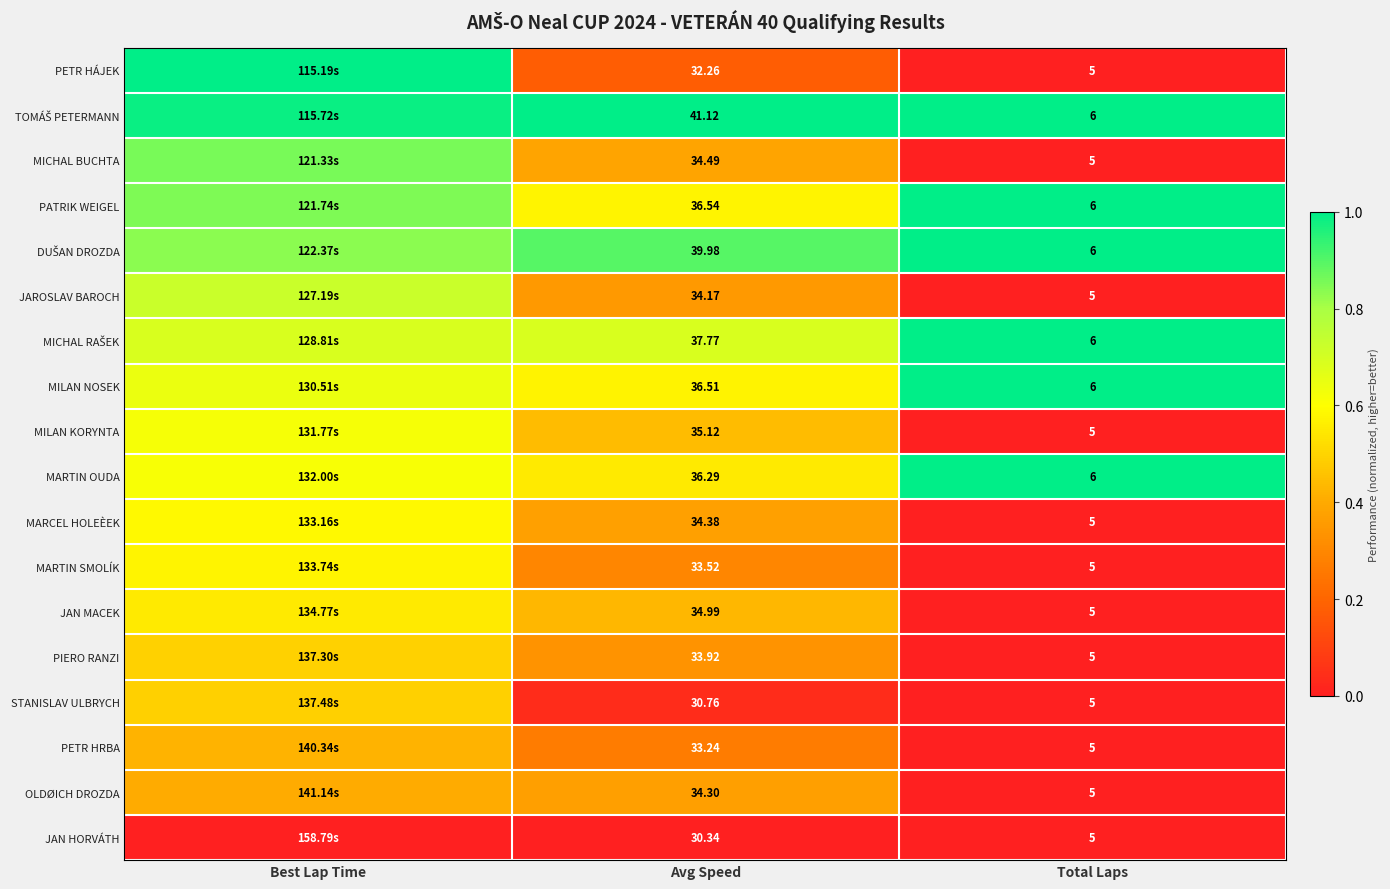

How many data points does each series have?

3